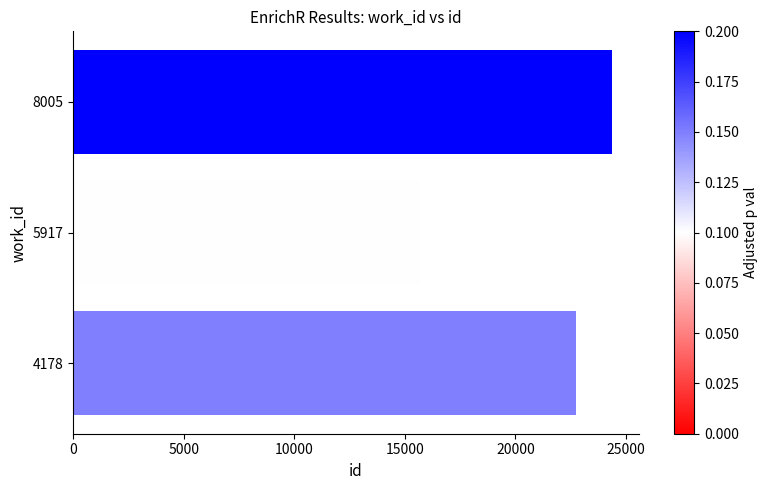

What is the maximum value shown in the chart?

24361